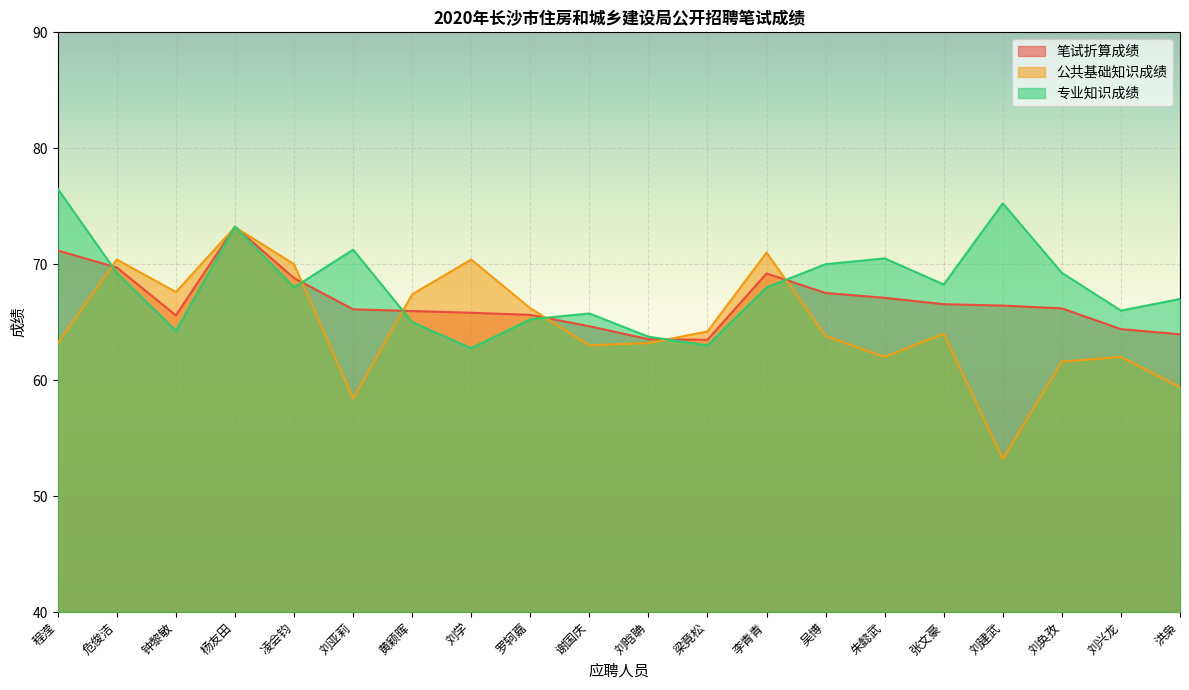

What is the maximum value for 笔试折算成绩?

73.2